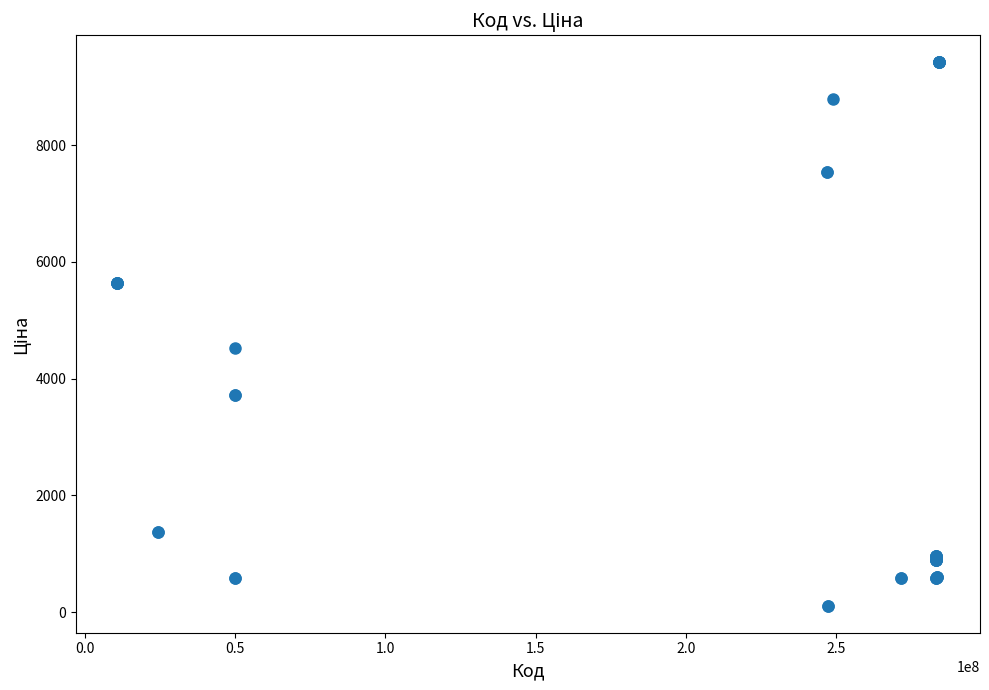

What Y value in the scatter plot is closest to 4765?

4531.4